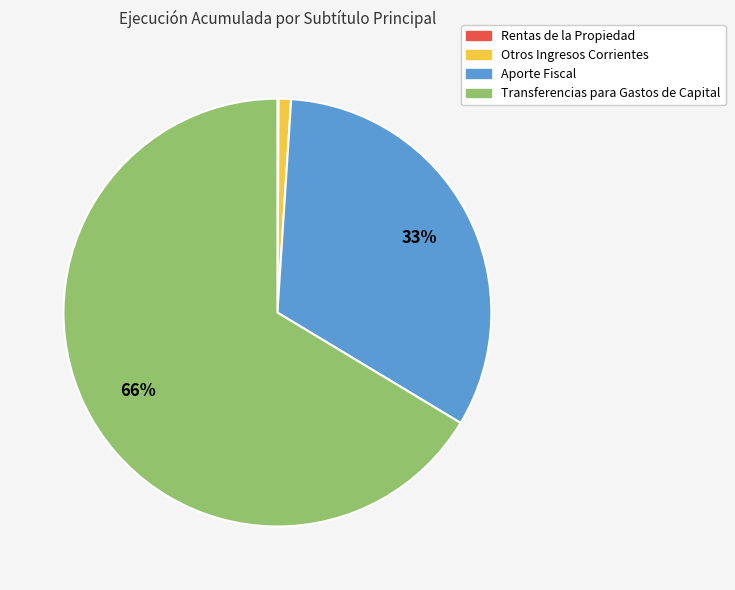

To the nearest percent, what is the difference between the largest and smallest slice percentages?

66%